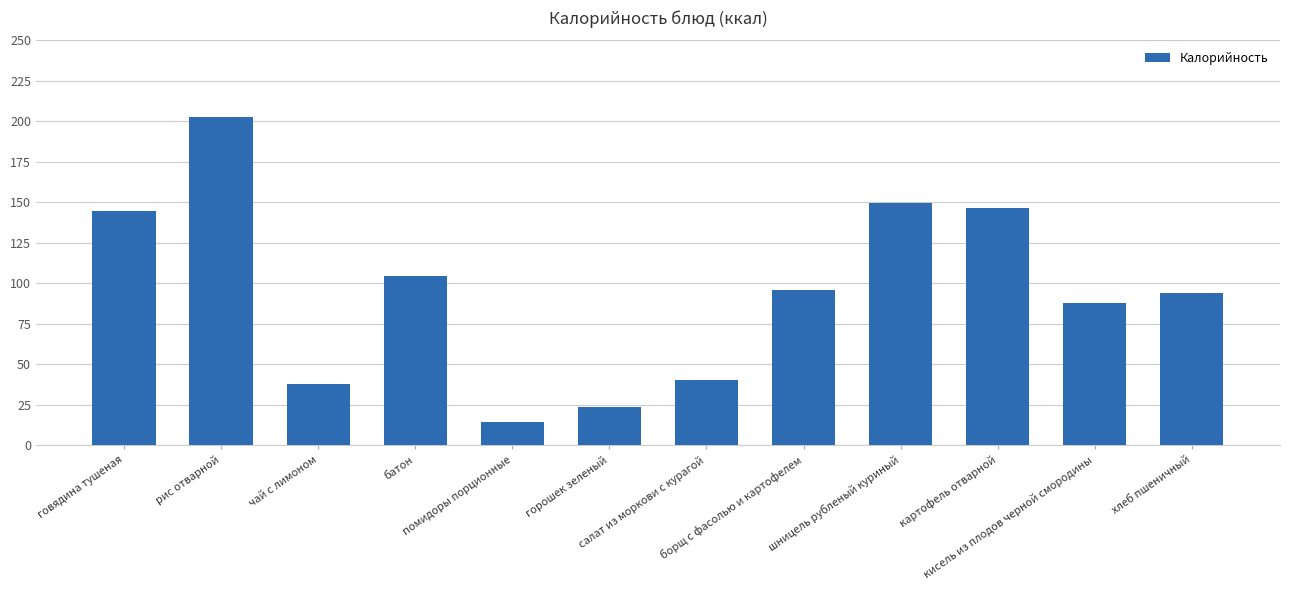

What is the value of the 5th bar from the left?

14.4